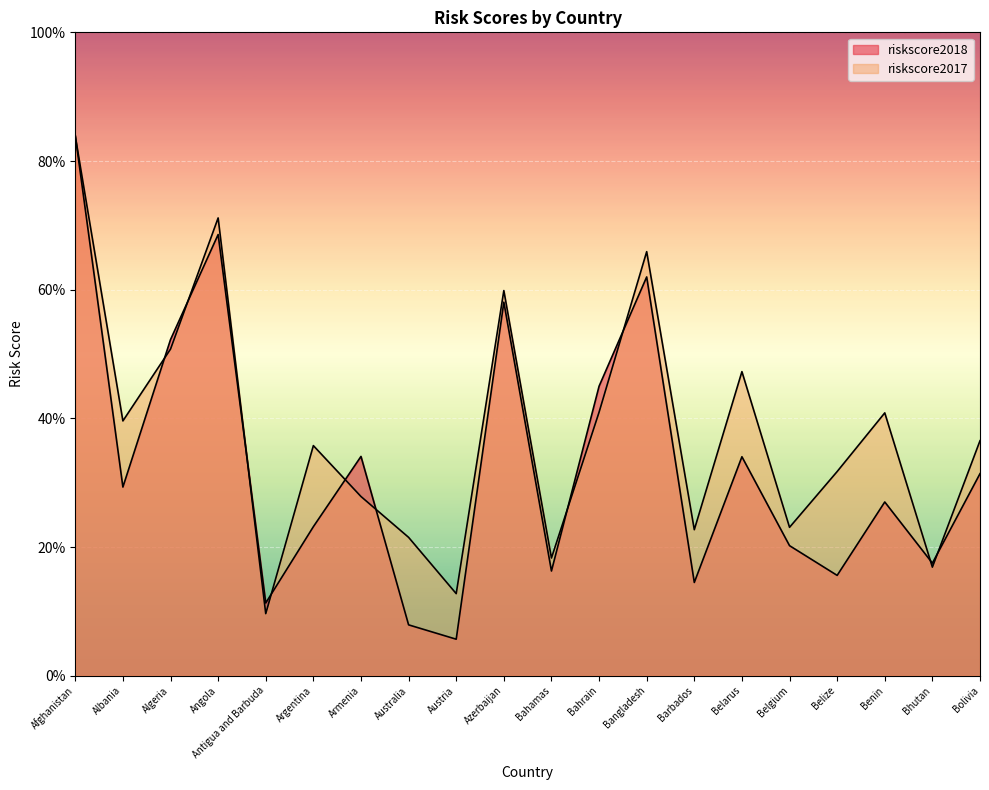

What is the difference between the maximum and minimum values in the riskscore2017 series?

74.2